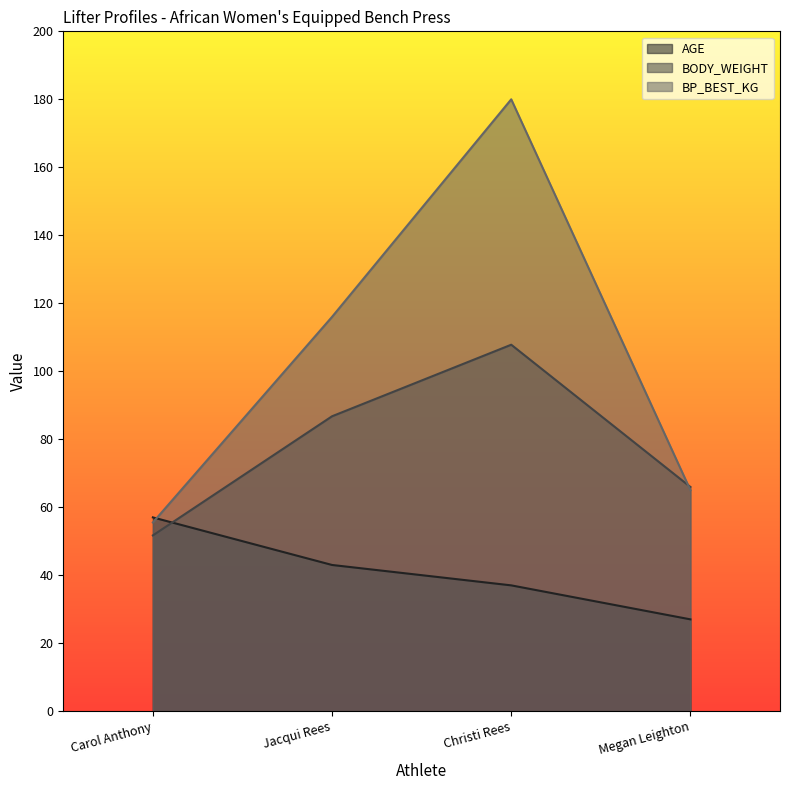

How many values in the AGE series are below 43?

2